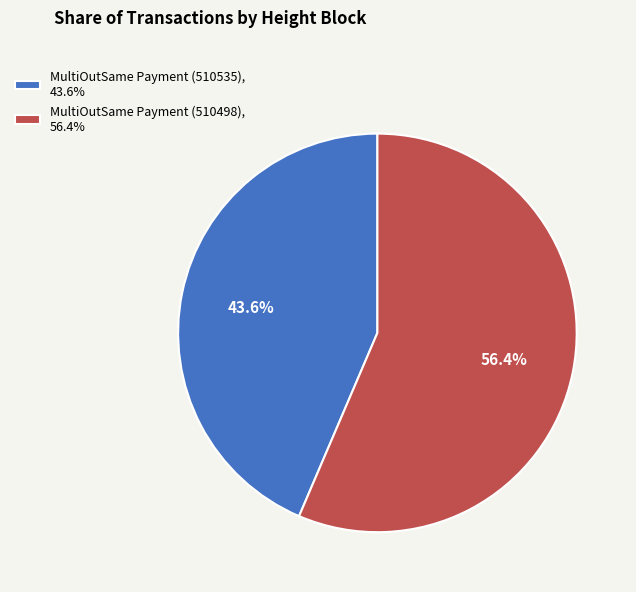

To the nearest percent, what portion does MultiOutSame Payment (510535) represent?

44%